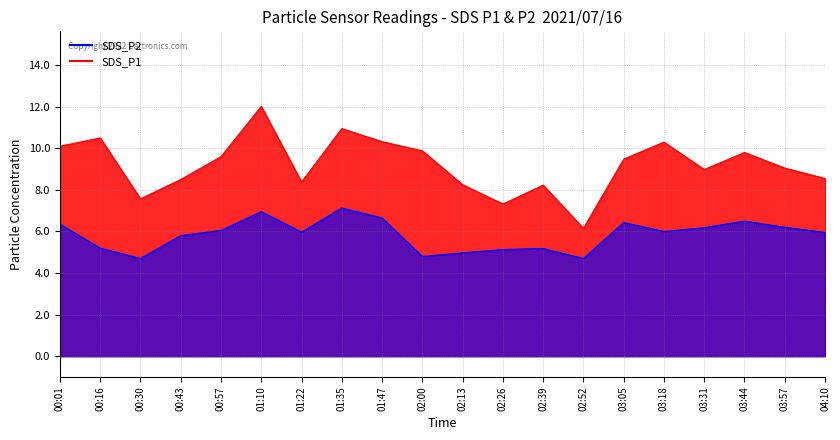

What position from the right is 01:22?

14